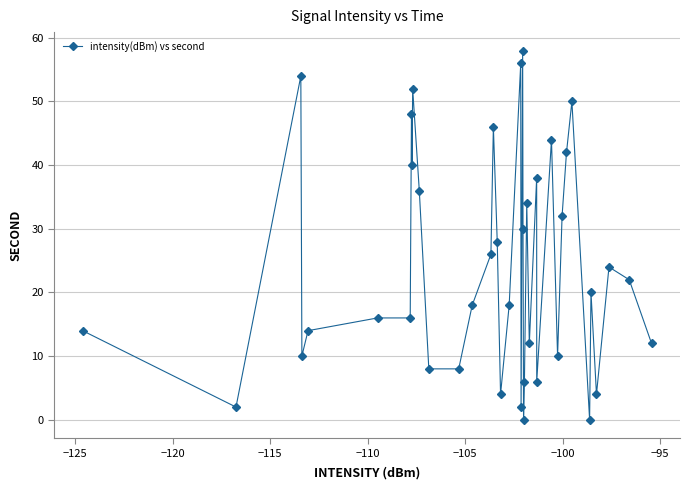

What is the average value?

24